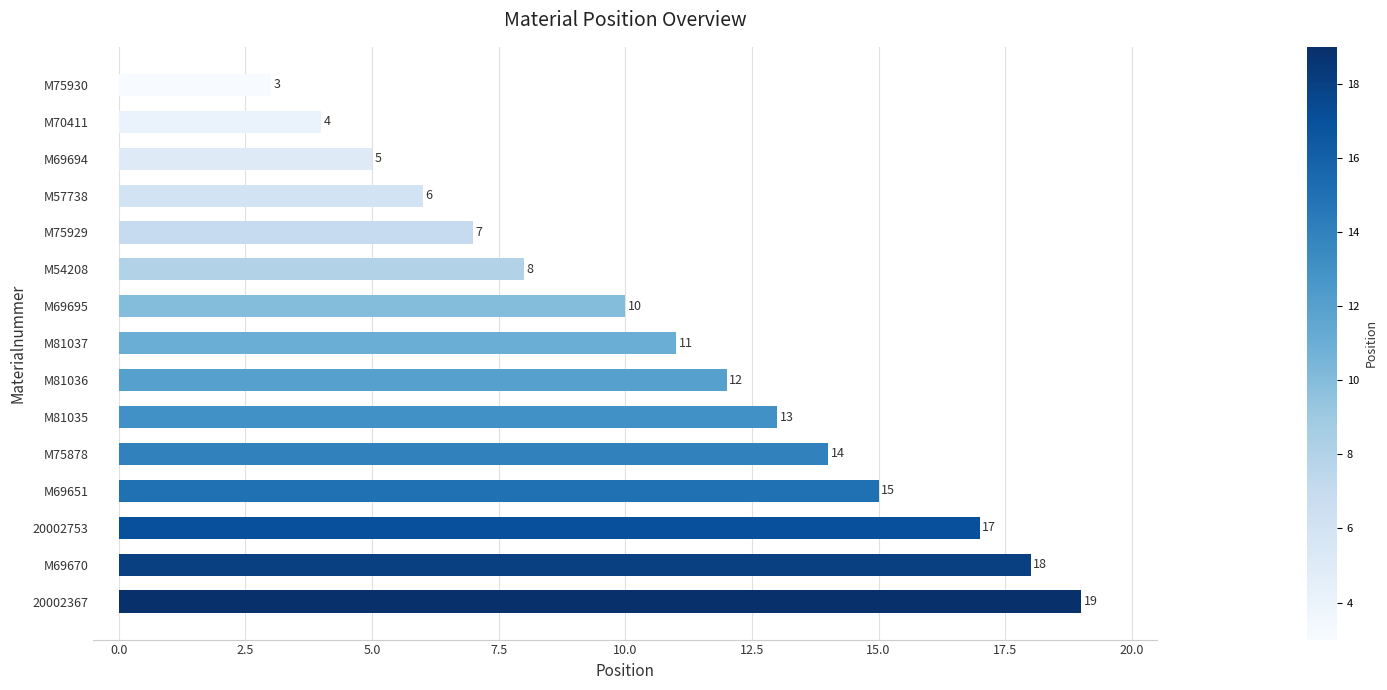

What is the average value?

11